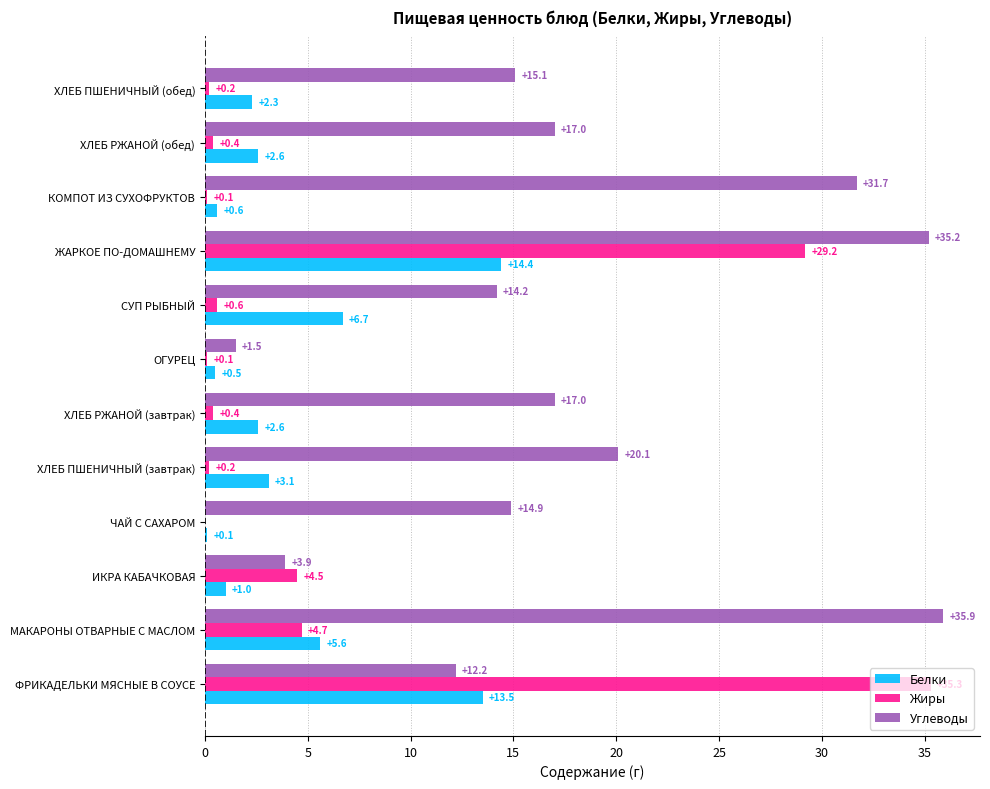

Which series has the largest total across all categories?

Углеводы